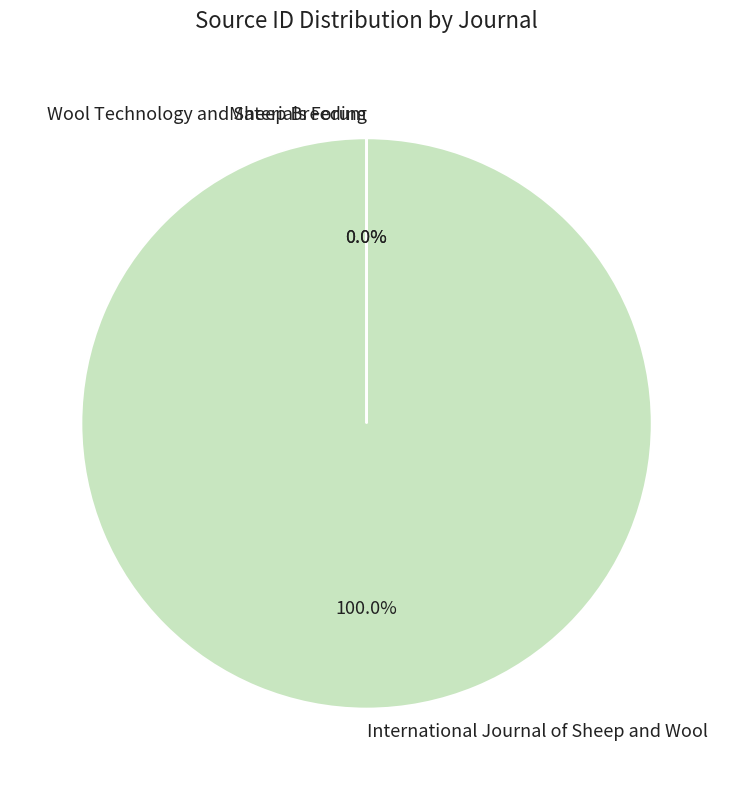

What is the majority slice?

International Journal of Sheep and Wool